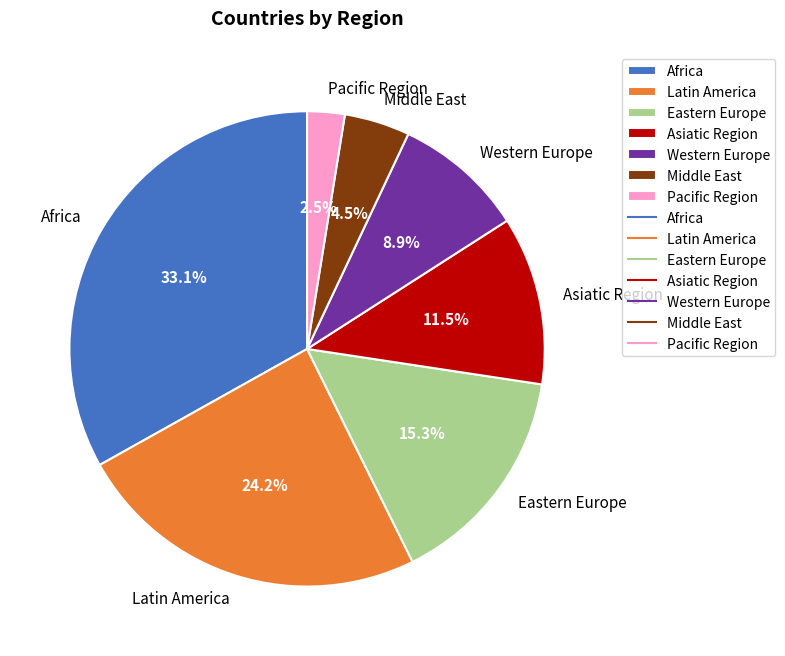

What is the largest slice in the pie chart?

Africa